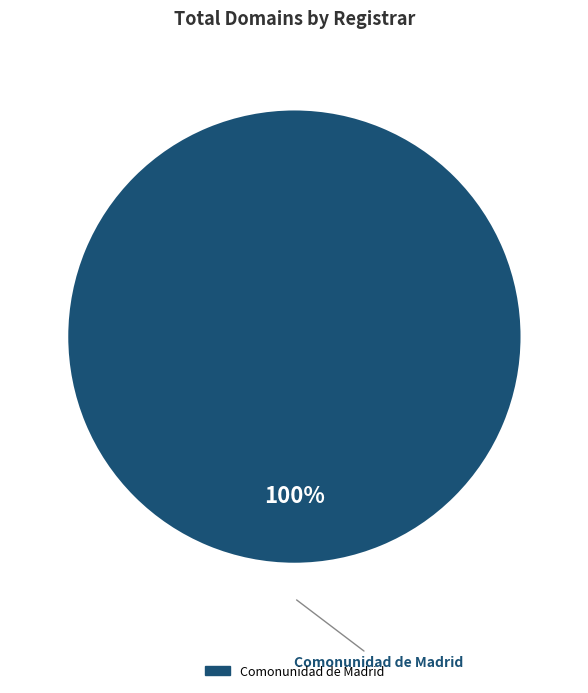

How many slices are in this pie chart?

1